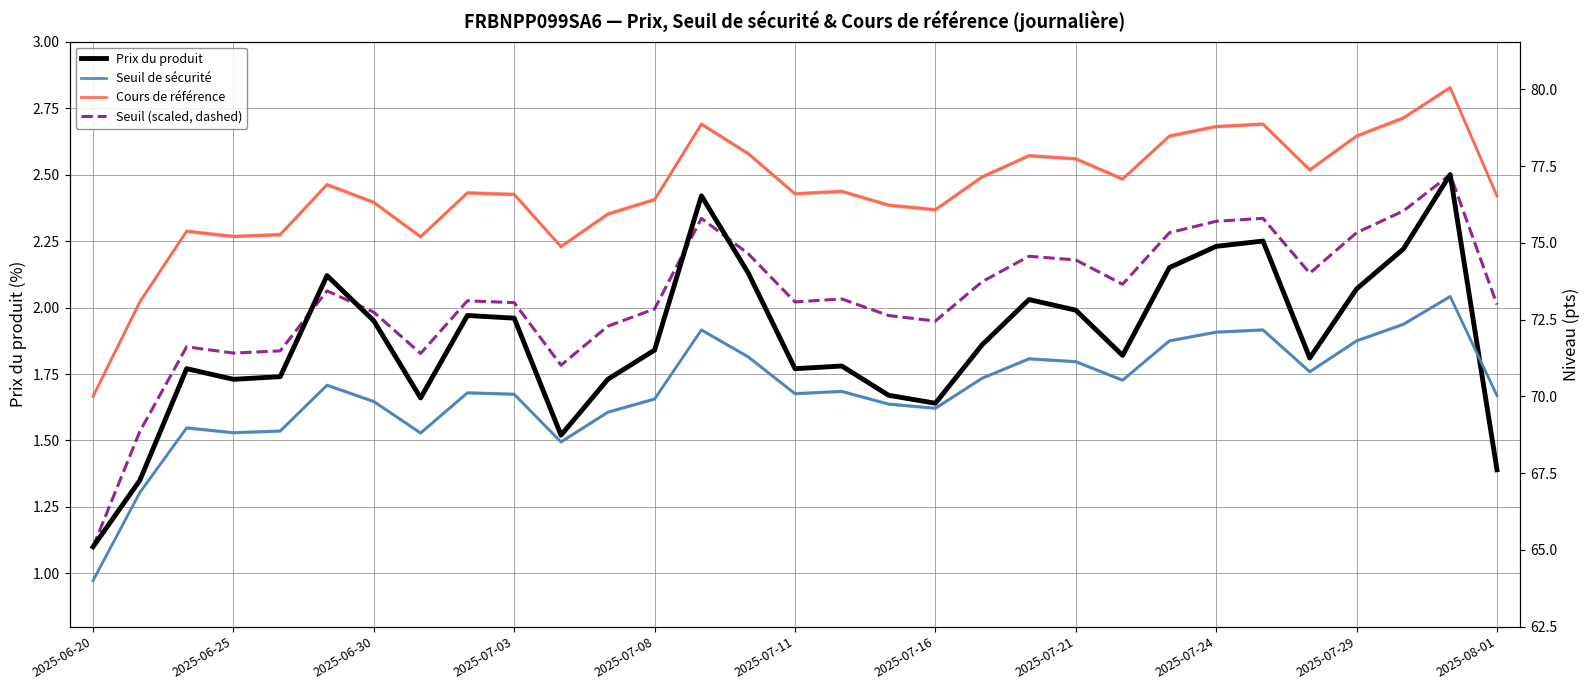

How many data points does each series have?

31